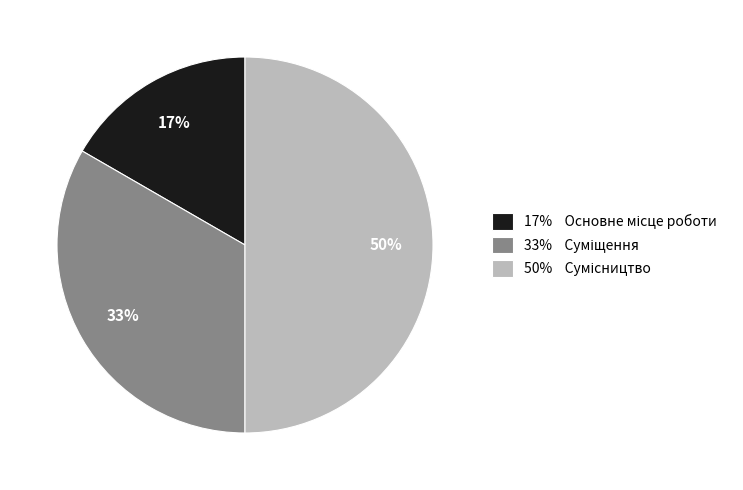

To the nearest percent, what is the average slice percentage?

33%